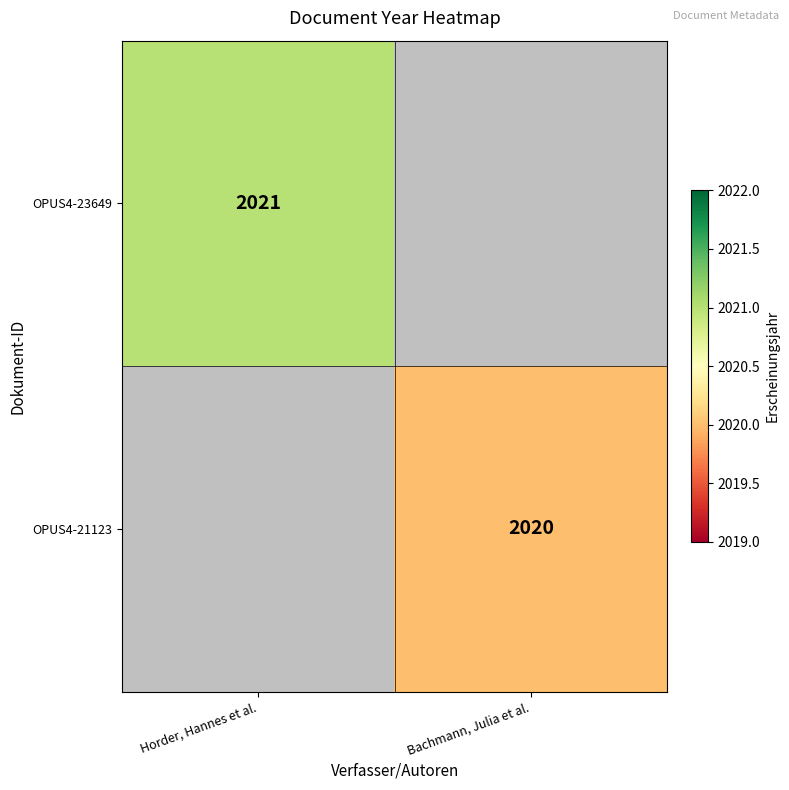

The OPUS4-23649 series shows 3255 at Horder, Hannes et al.. True or false?

False